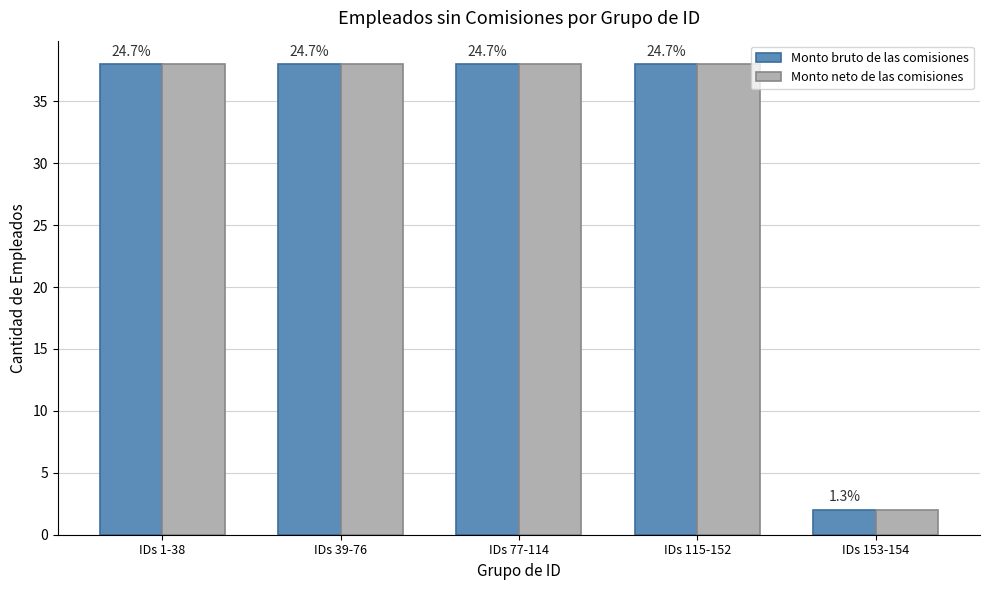

Is it true that Monto neto de las comisiones equals 2 at IDs 153-154?

True